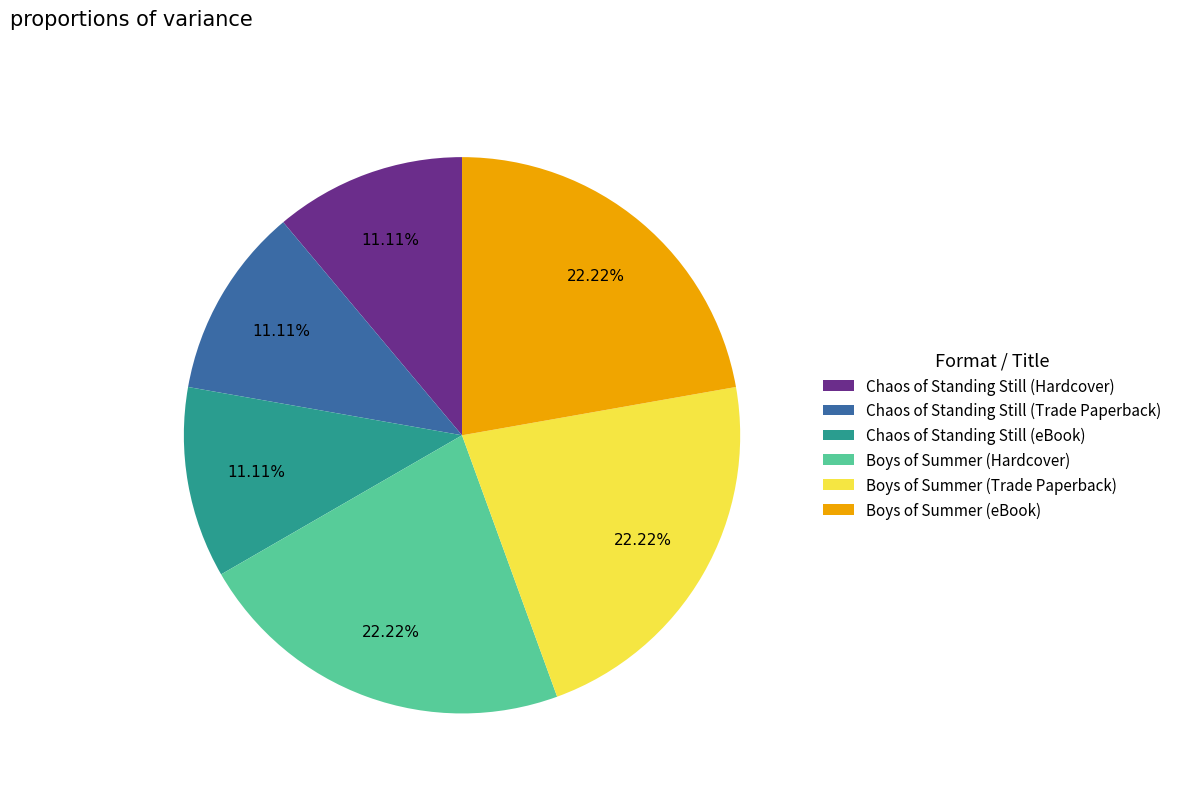

Is there a majority slice in this chart?

No